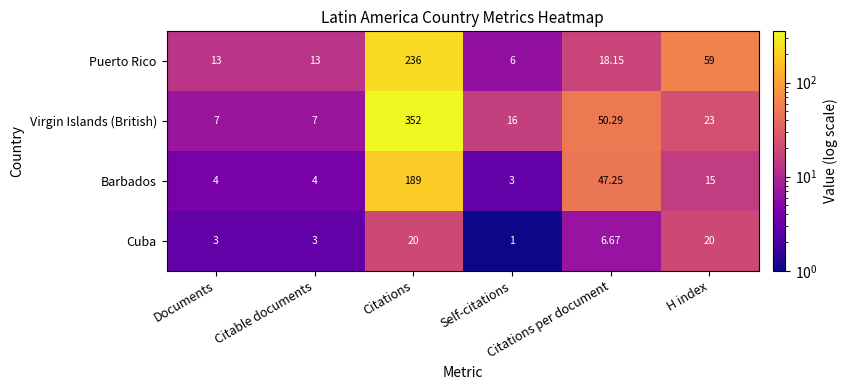

Which series has the largest total across all categories?

Virgin Islands (British)